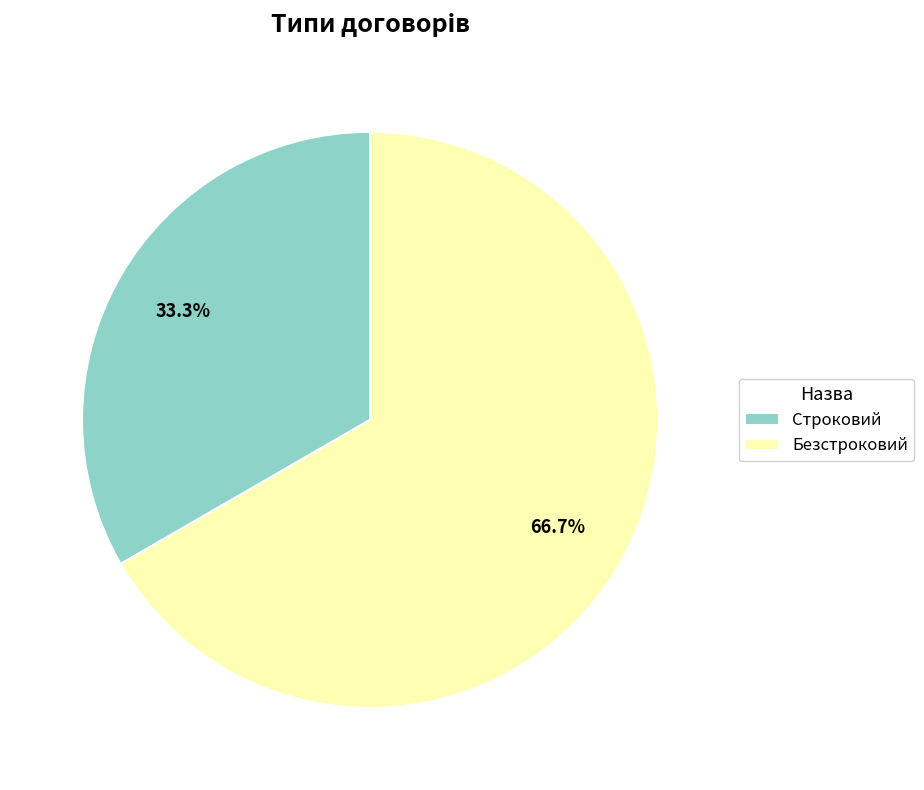

Which category accounts for the majority?

Безстроковий